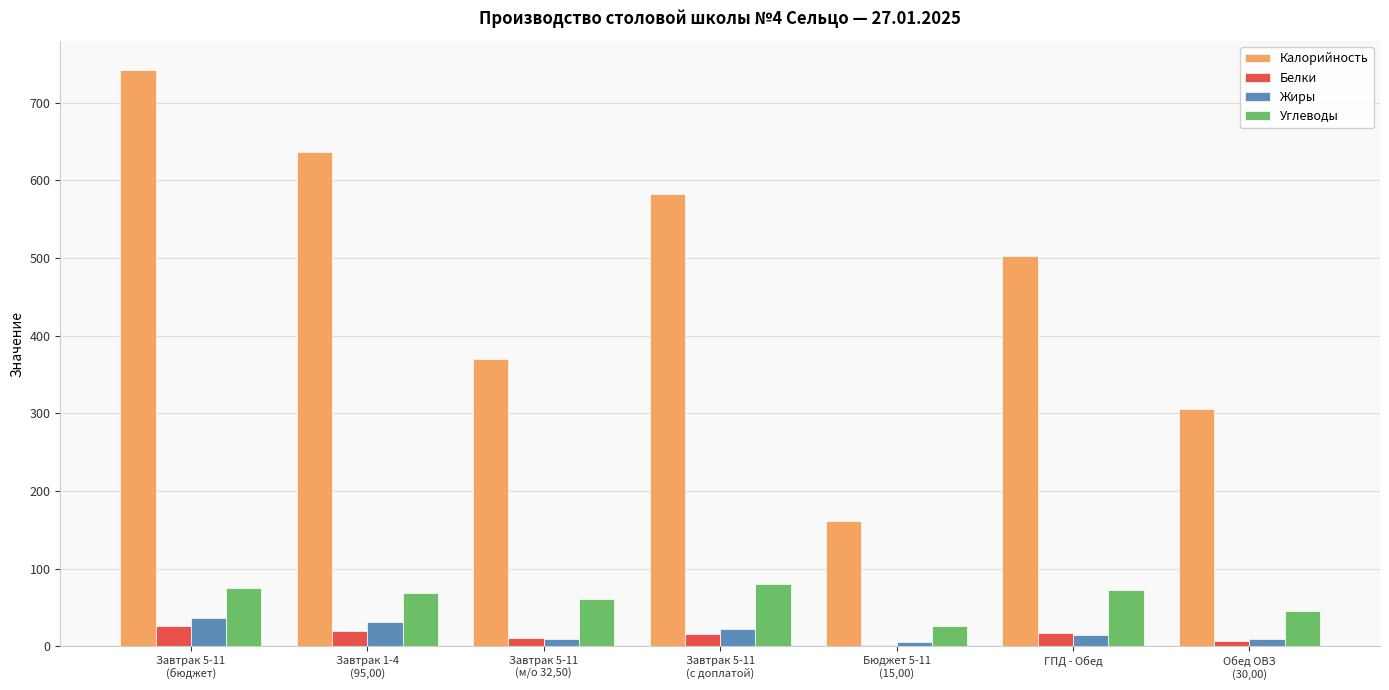

Are the bars grouped side by side (vs. stacked)?

Yes